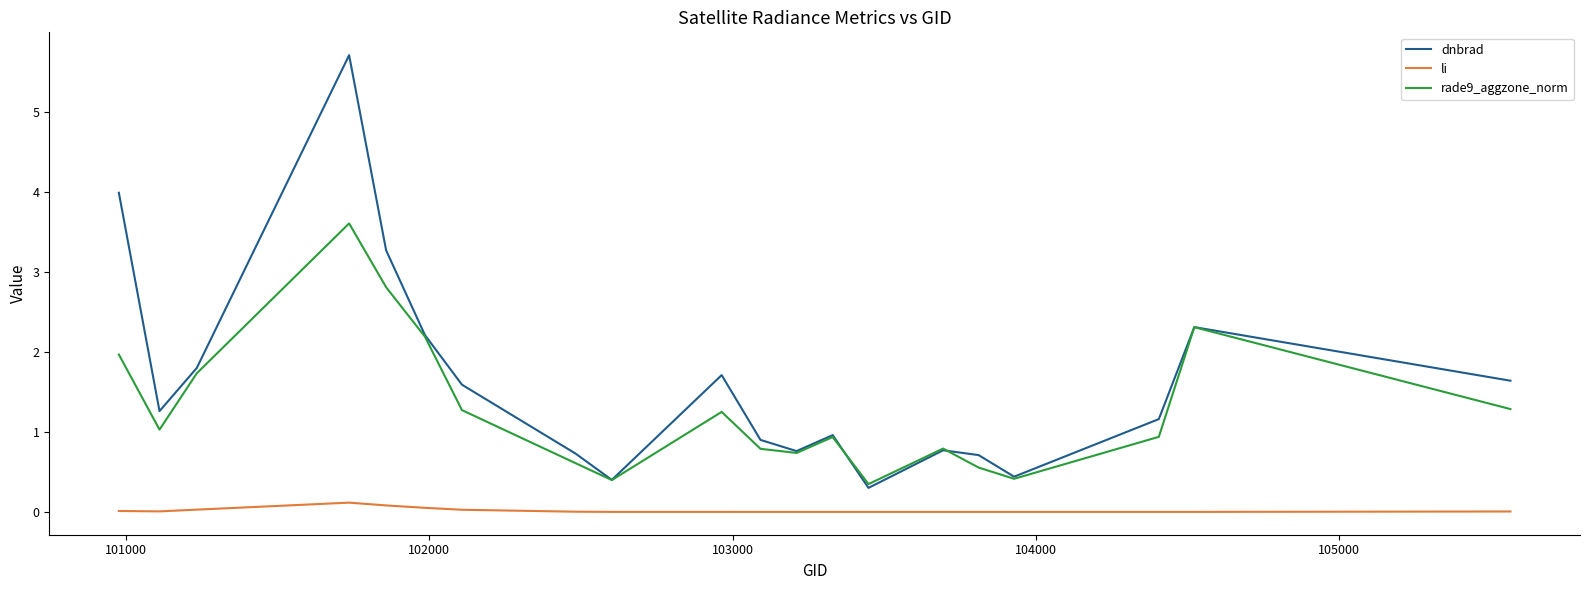

Rank the series by their maximum value, from lowest to highest.

li, rade9_aggzone_norm, dnbrad